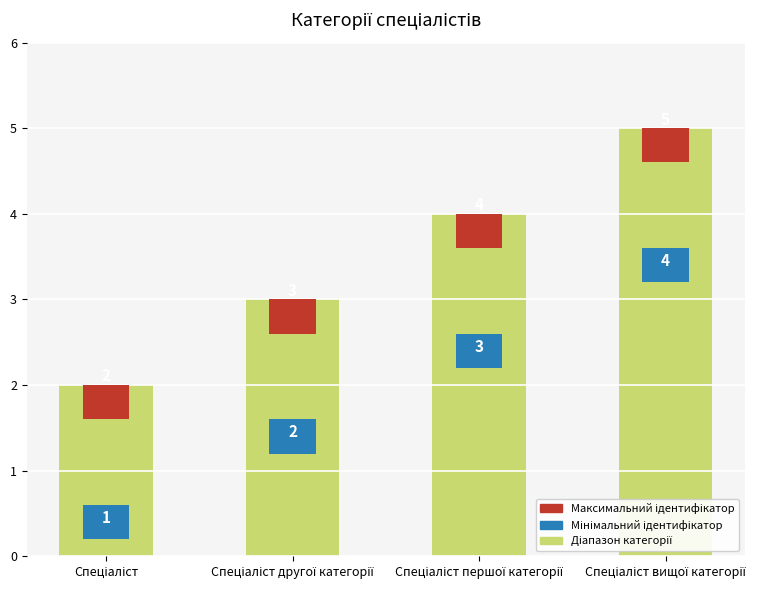

At which category does the chart reach its peak across all series?

Спеціаліст вищої категорії